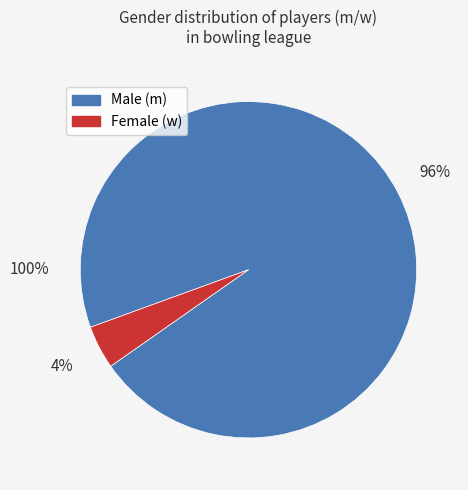

Rank the categories by value from highest to lowest.

m, w